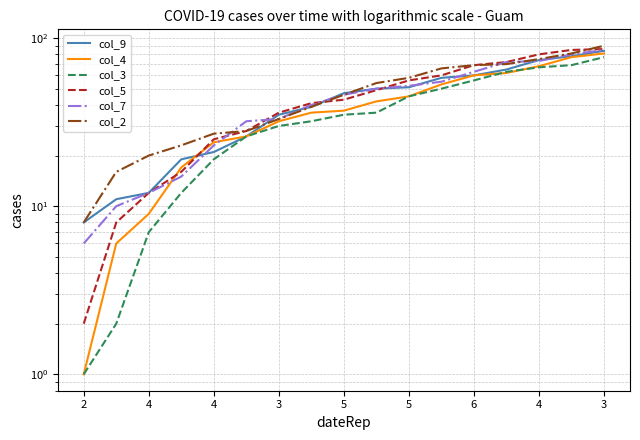

Which series has the largest range (max minus min)?

col_5